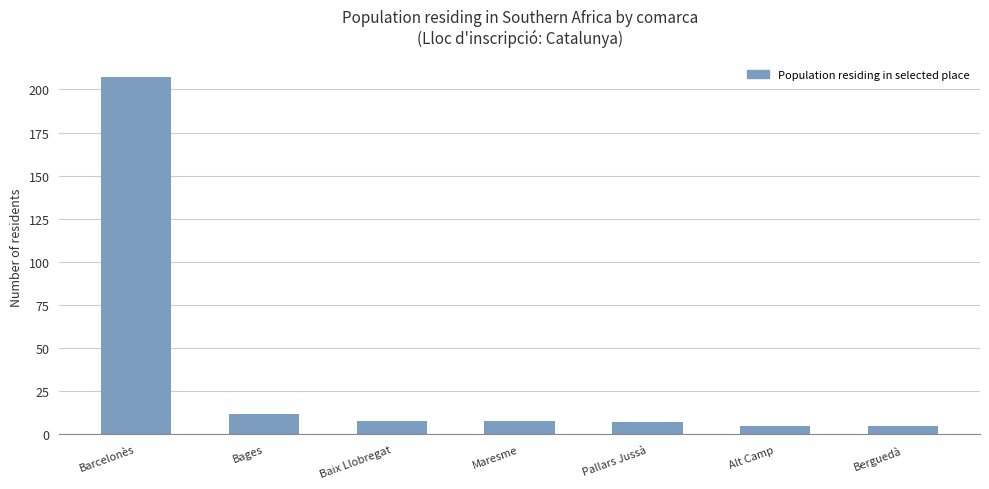

Does the chart contain stacked bars?

No